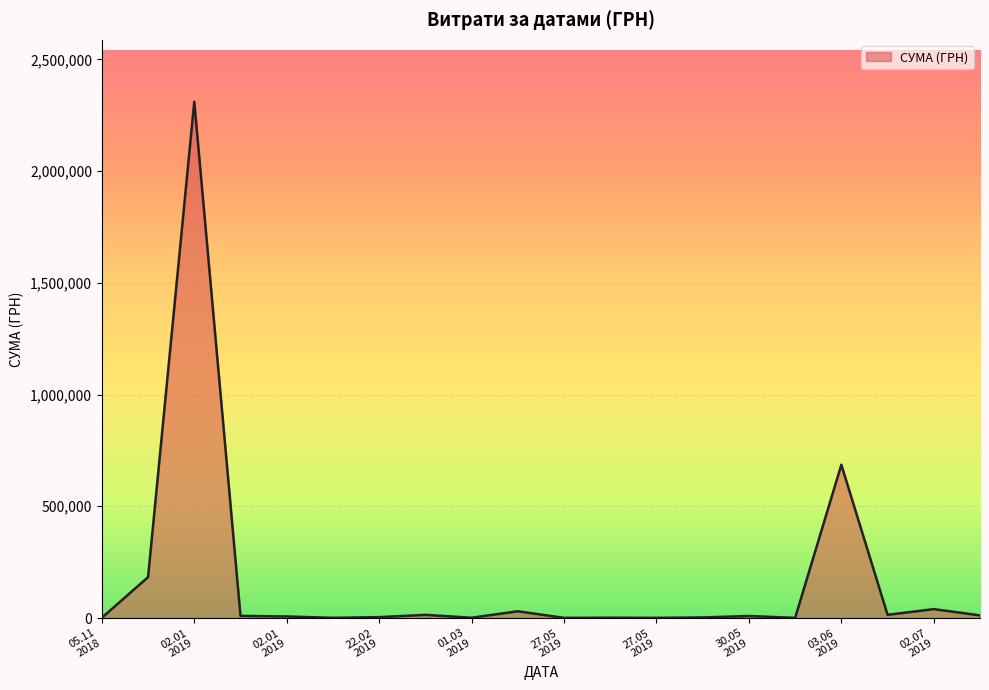

What is the greatest value displayed?

2310253.5